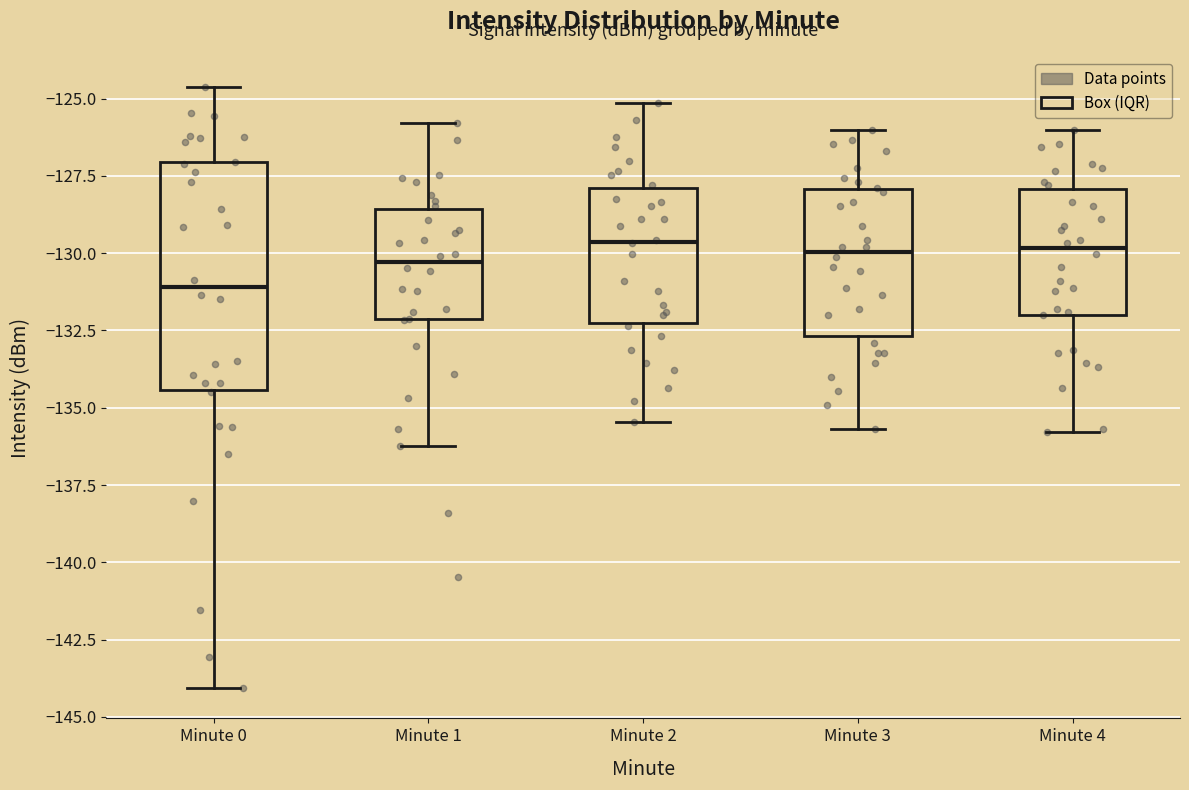

Reading left to right, read every box against the y-axis: the position of its median line, the range the box covers, and the ends of its whiskers. The values are not printed on the chart, so give them approximately, as read against the axis.

Minute 0: median -131.0, box -134.5 to -127.0, whiskers -144.0 to -124.5
Minute 1: median -130.5, box -132.0 to -128.5, whiskers -136.0 to -126.0
Minute 2: median -129.5, box -132.5 to -128.0, whiskers -135.5 to -125.0
Minute 3: median -130.0, box -132.5 to -128.0, whiskers -135.5 to -126.0
Minute 4: median -130.0, box -132.0 to -128.0, whiskers -136.0 to -126.0